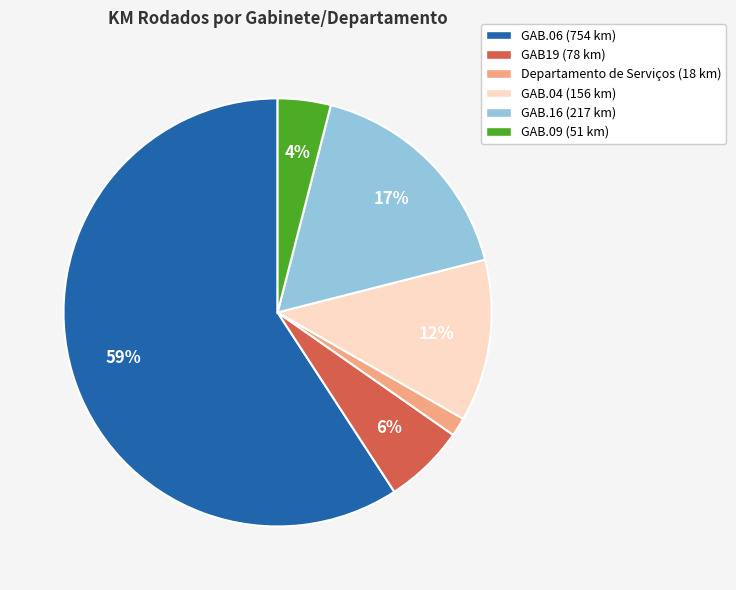

Does Departamento de Serviços represent more than half of the total?

No